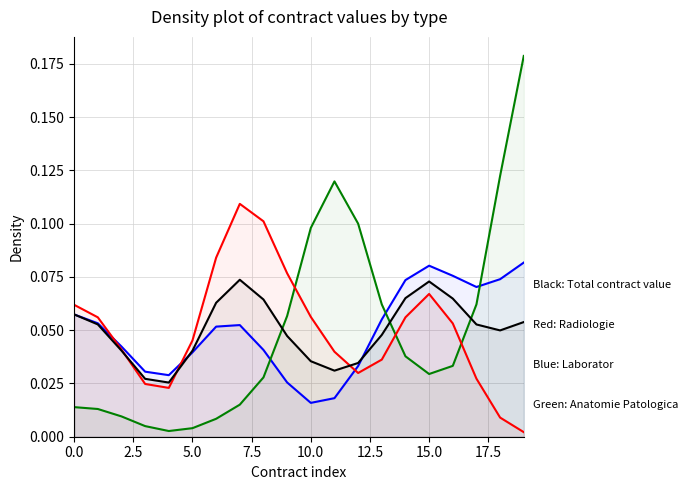

Is it true that ANATOMIE PATOLOGICA equals 0.0 at 11?

False